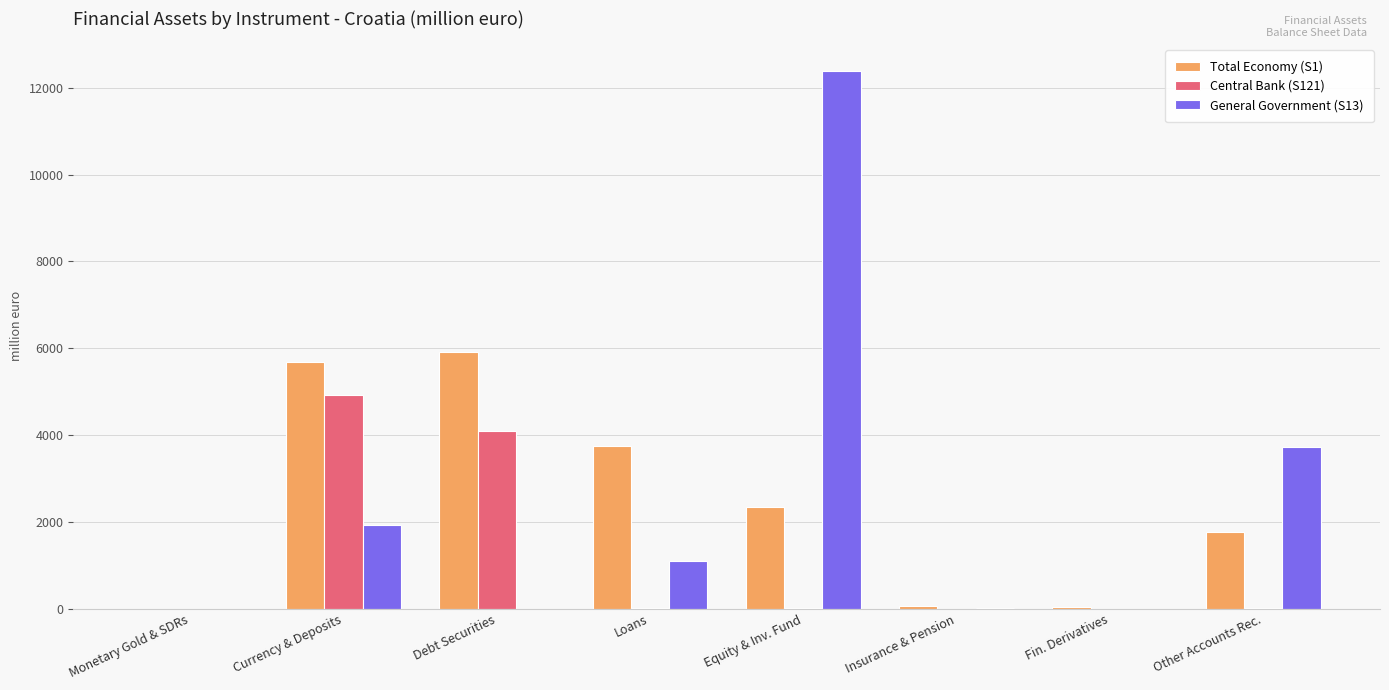

How many distinct data groups are displayed?

3